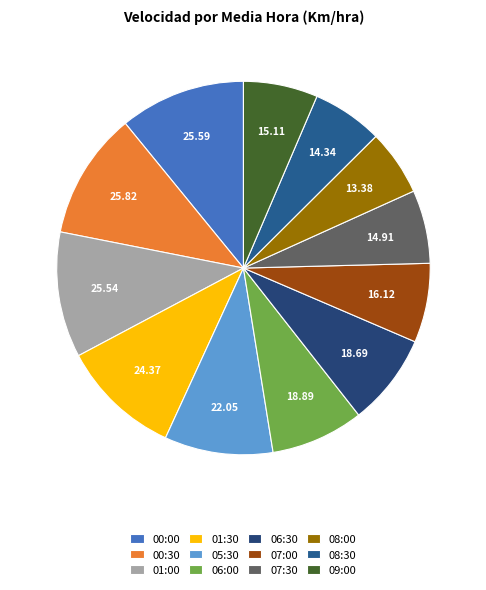

How many segments does this pie chart have?

12